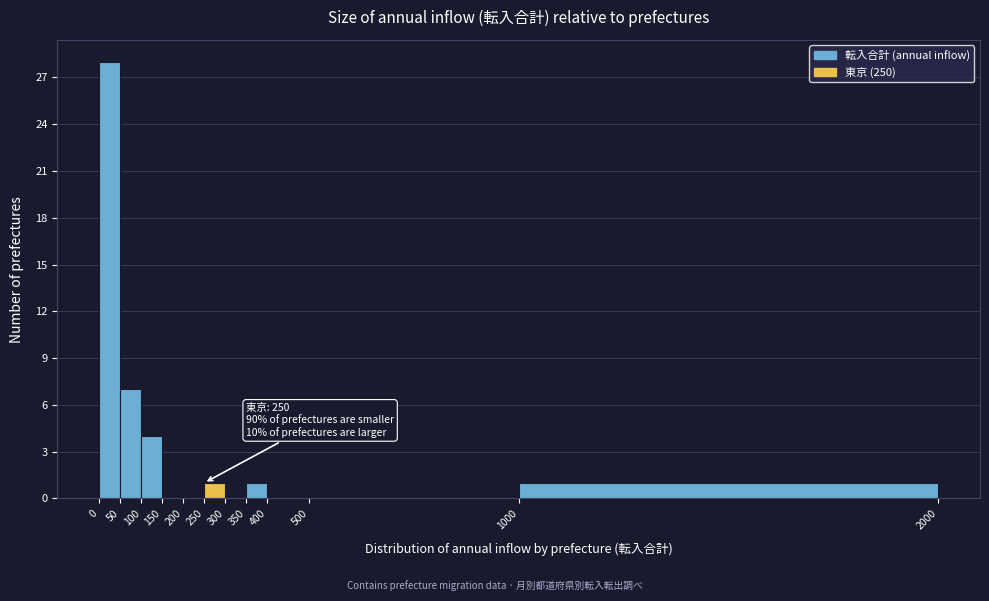

Over which range of the x-axis is the bar tallest?

0 to 50